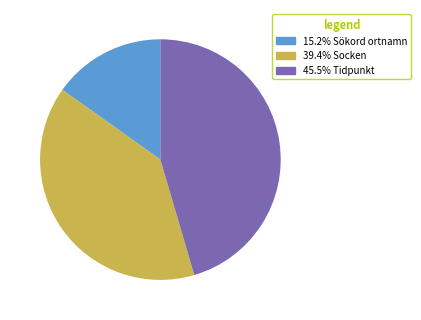

Do 15.2% Sökord ortnamn and 45.5% Tidpunkt together represent more than half of the pie?

Yes